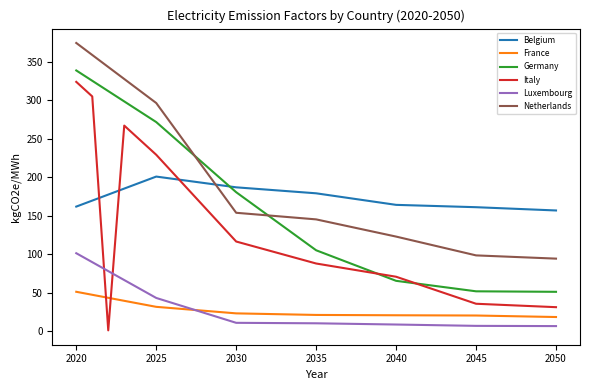

What is the average value of the Luxembourg series?

23.4